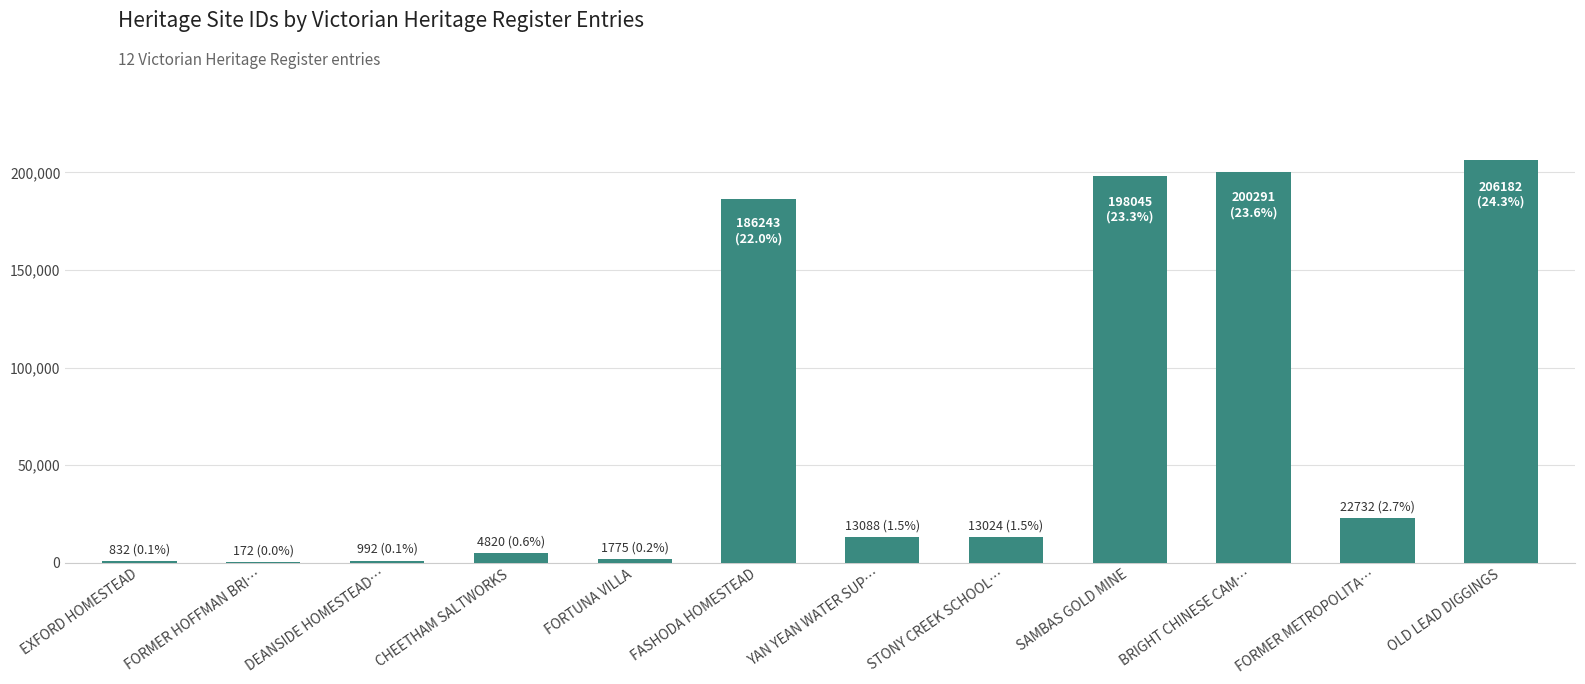

At which category does the chart reach its peak across all series?

OLD LEAD DIGGINGS